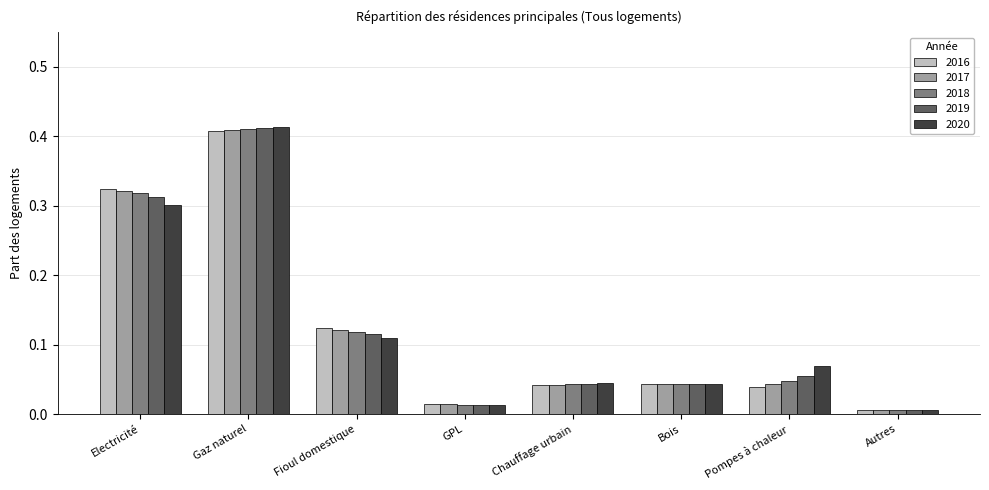

What is the sum of all 2020 values?

1.0